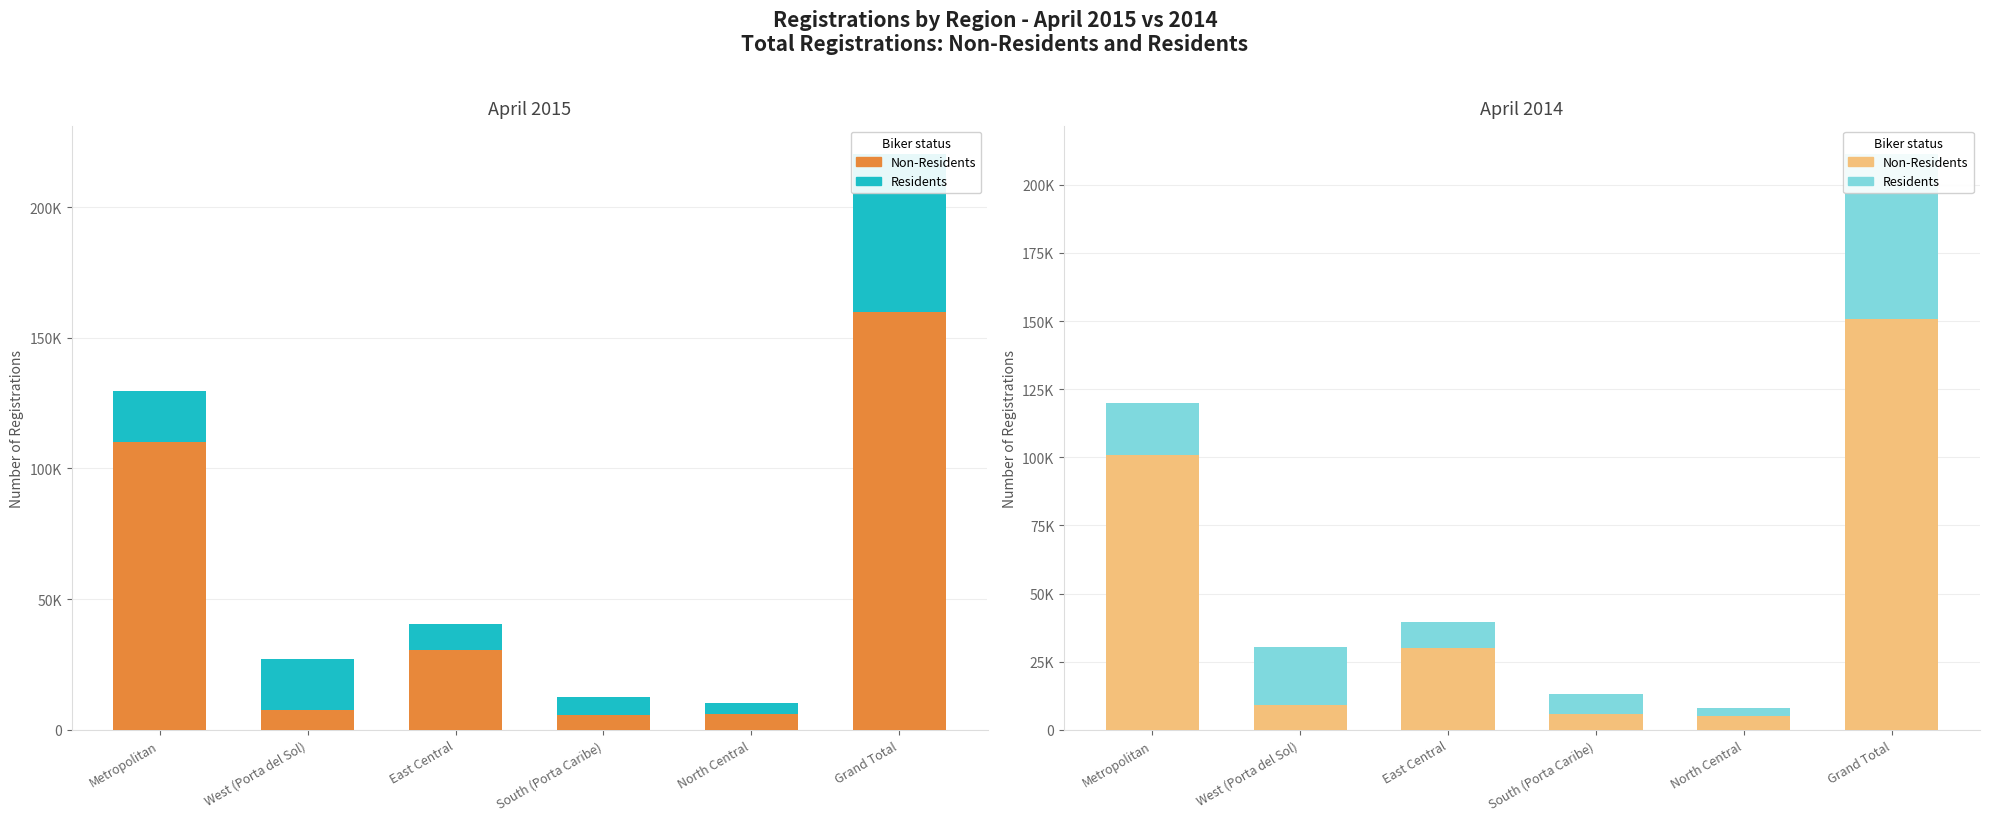

At which label does Residents reach its minimum?

North Central